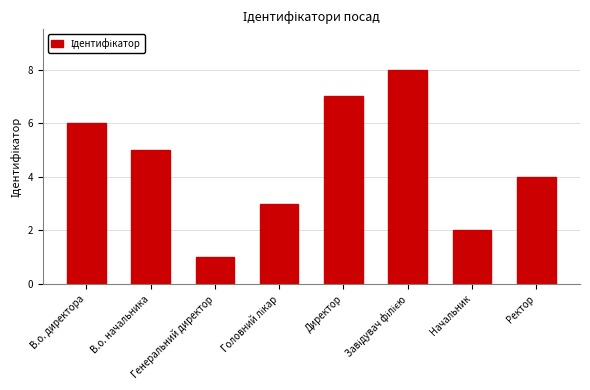

What is the maximum value shown in the chart?

8